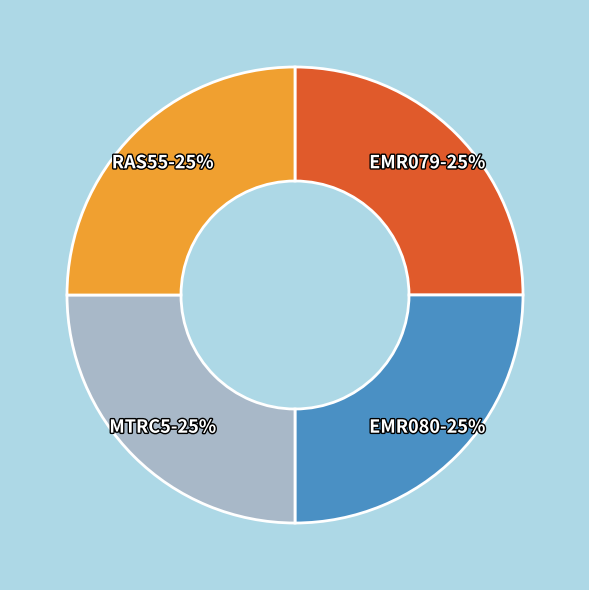

Approximately how many times larger is the value at EMR080 compared to RAS55?

1.0